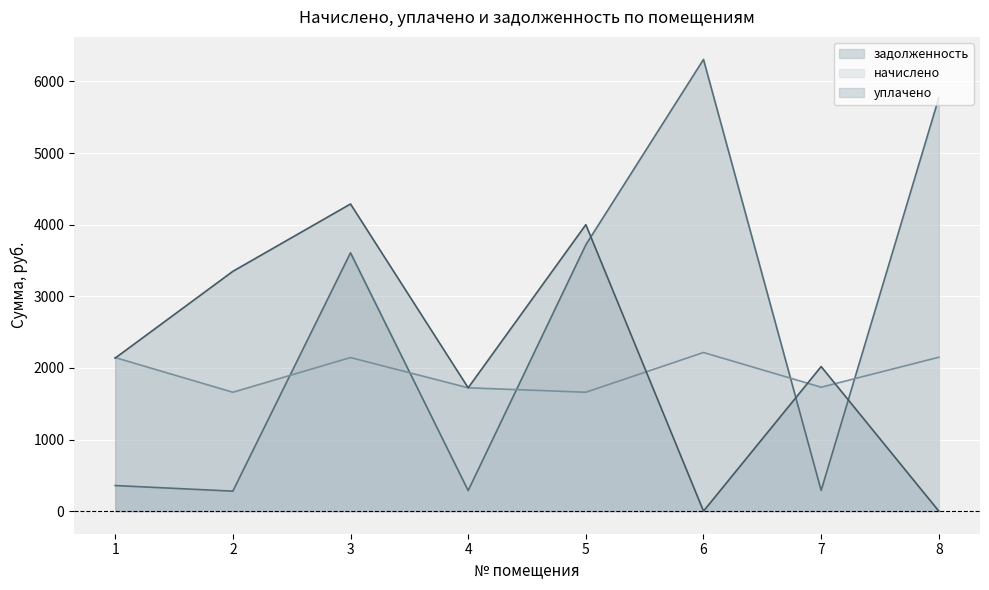

True or false: задолженность and начислено cross at least once.

True